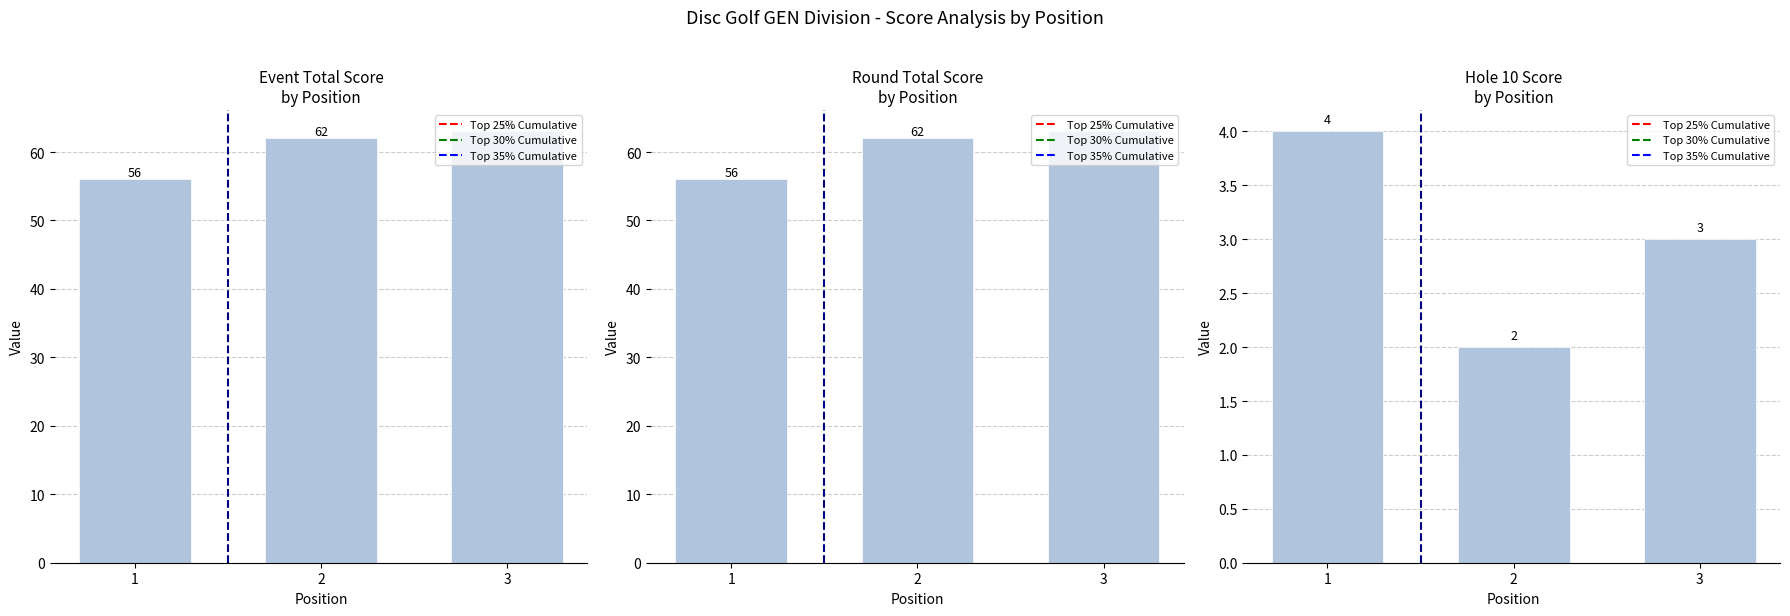

What is the sum of all event_total_score values?

181